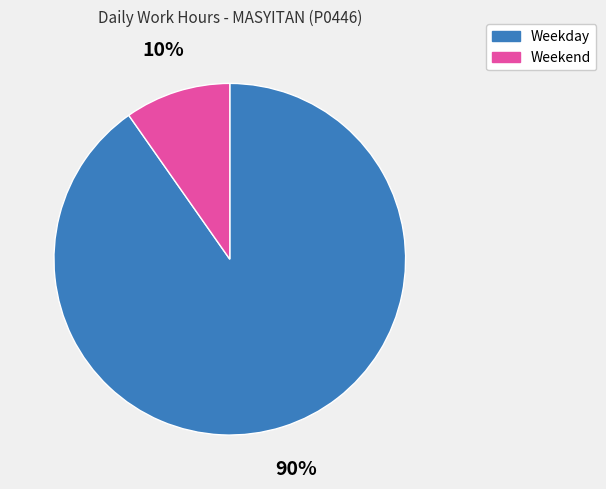

Is there a majority slice in this chart?

Yes